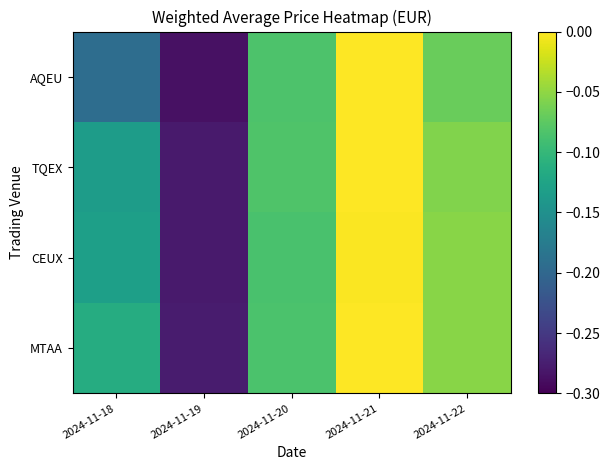

At which category is the sum across all series the highest?

2024-11-21